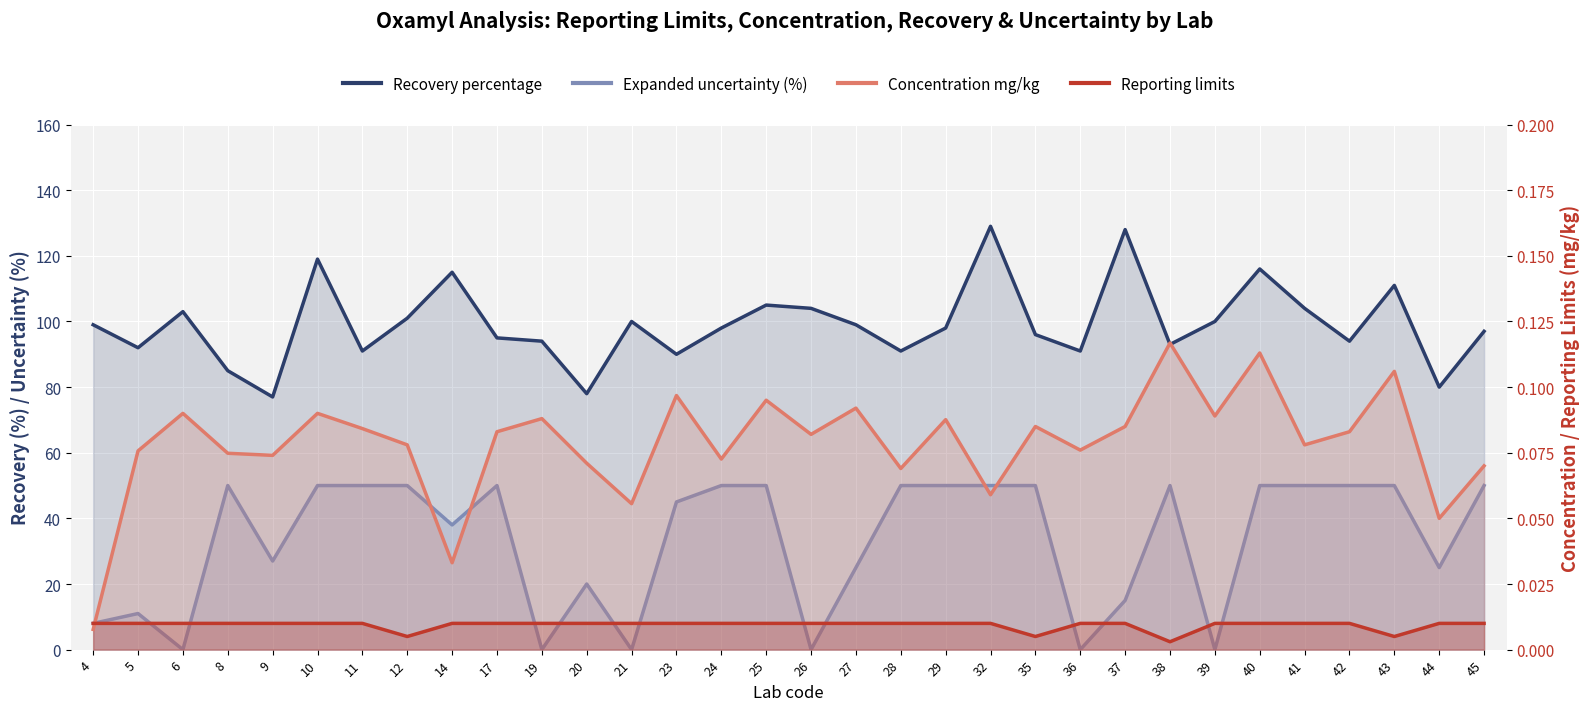

Between 5 and 6, which series saw the biggest shift?

Recovery percentage